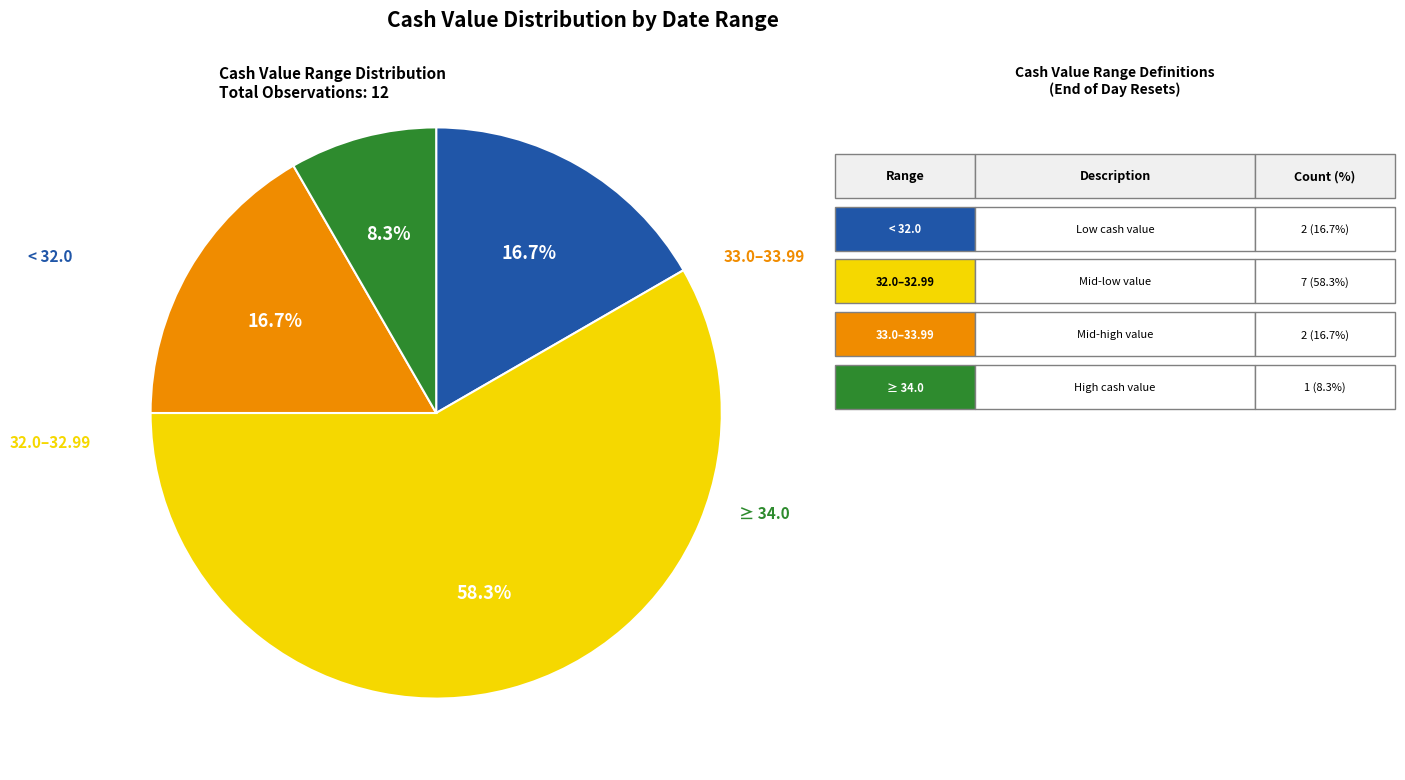

Does any single category account for the majority?

Yes